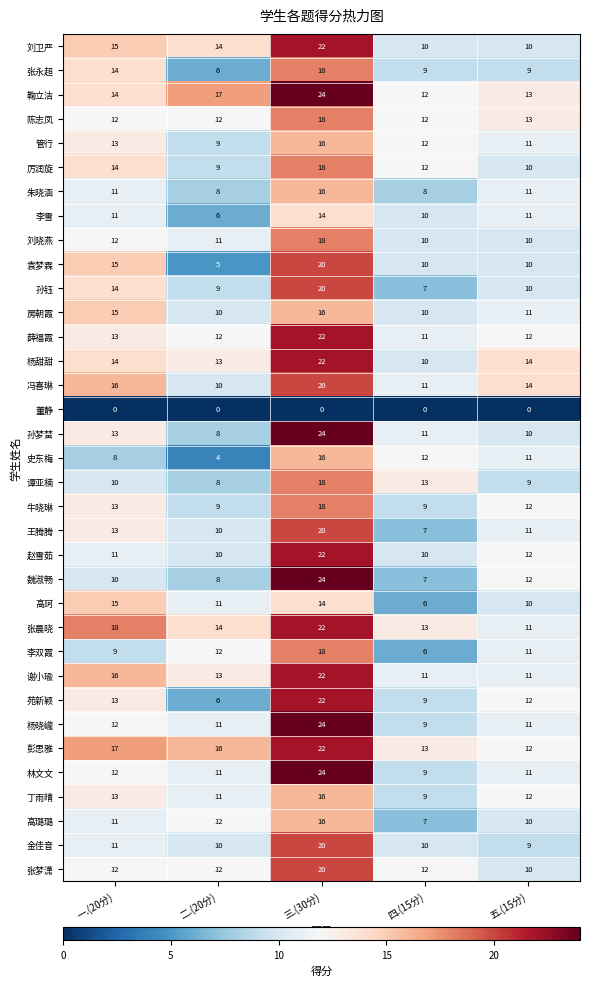

At which category is the sum across all series the highest?

三.(30分)